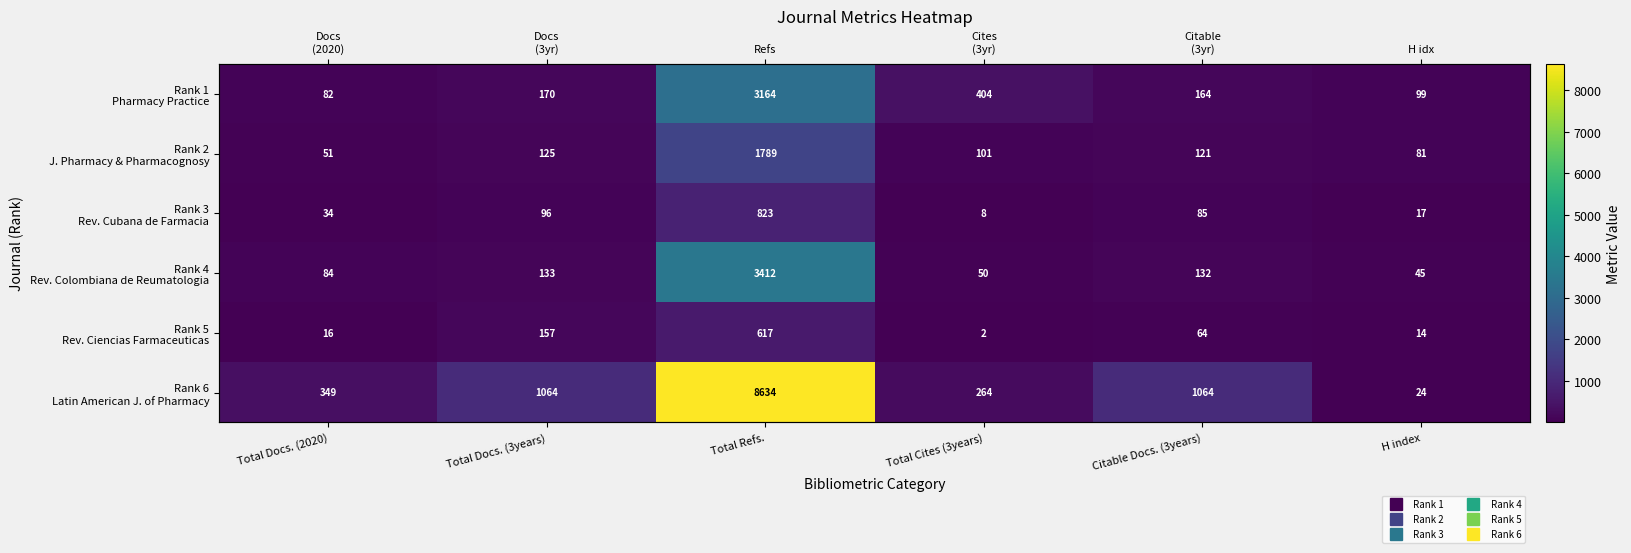

Which category has the highest value across all series?

Total Refs.